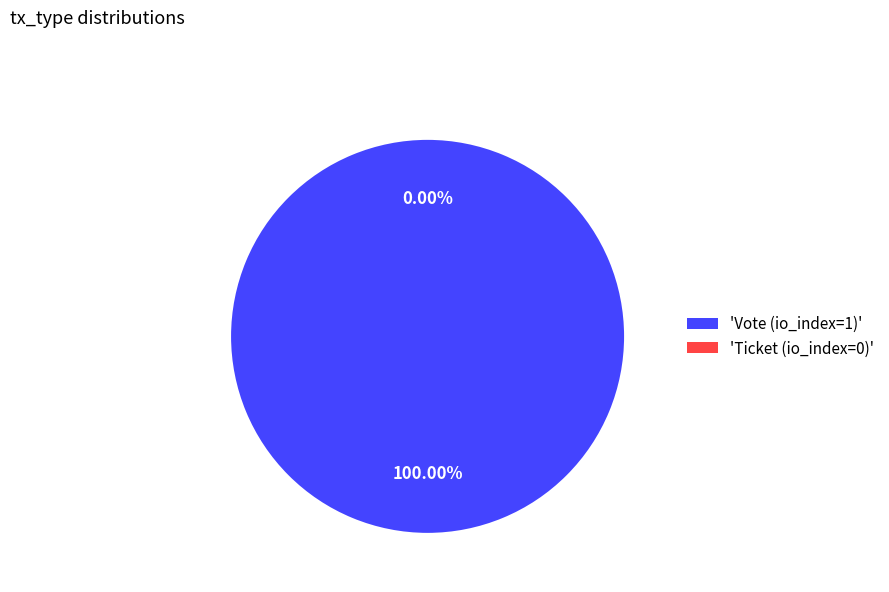

How many slices are in this pie chart?

2